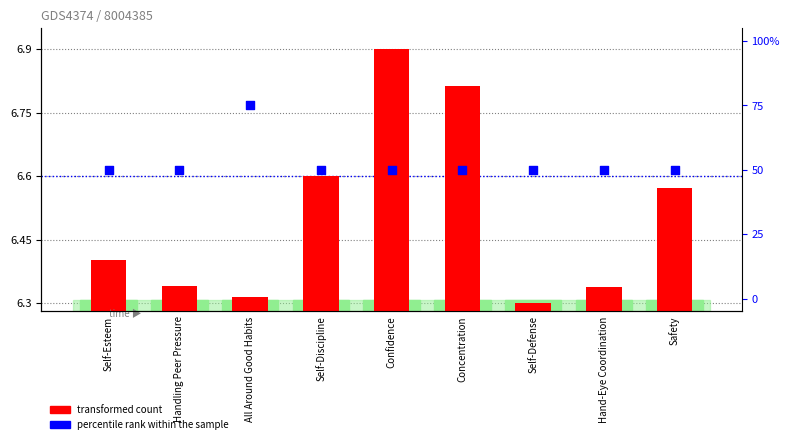

Which series has the largest total across all categories?

percentile rank within the sample